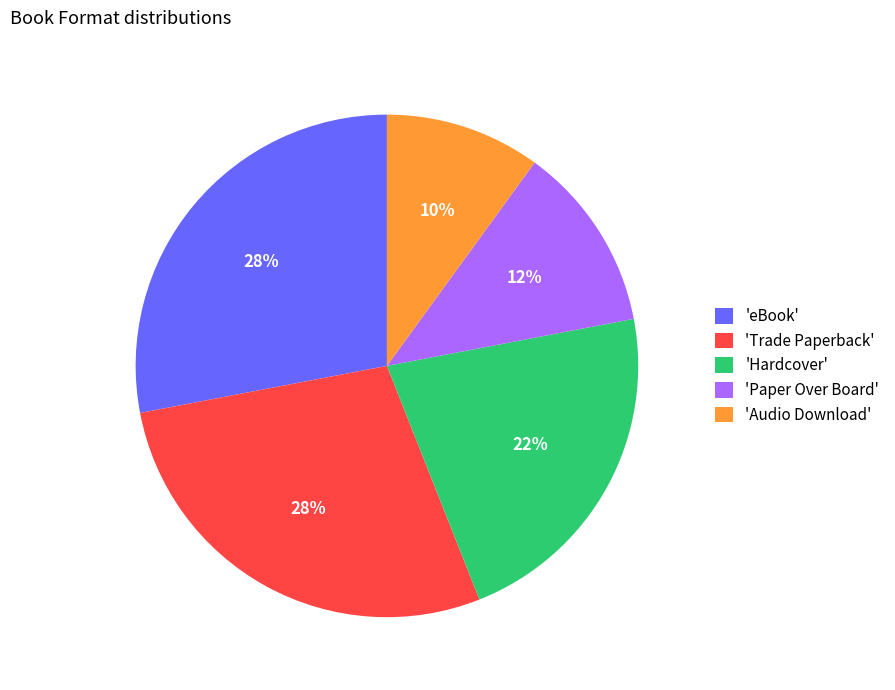

To the nearest percent, what is the average slice percentage?

20%